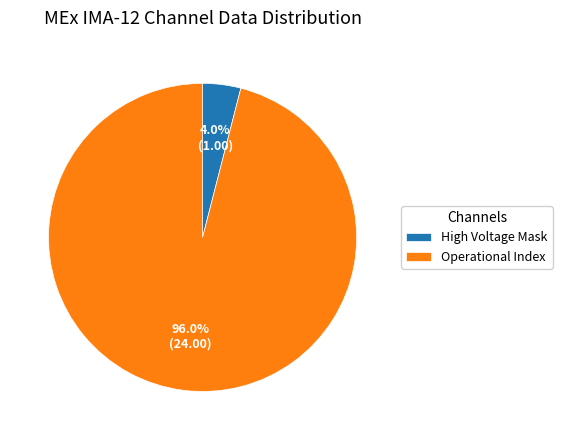

What portion of the pie excludes Operational Index?

4.0%